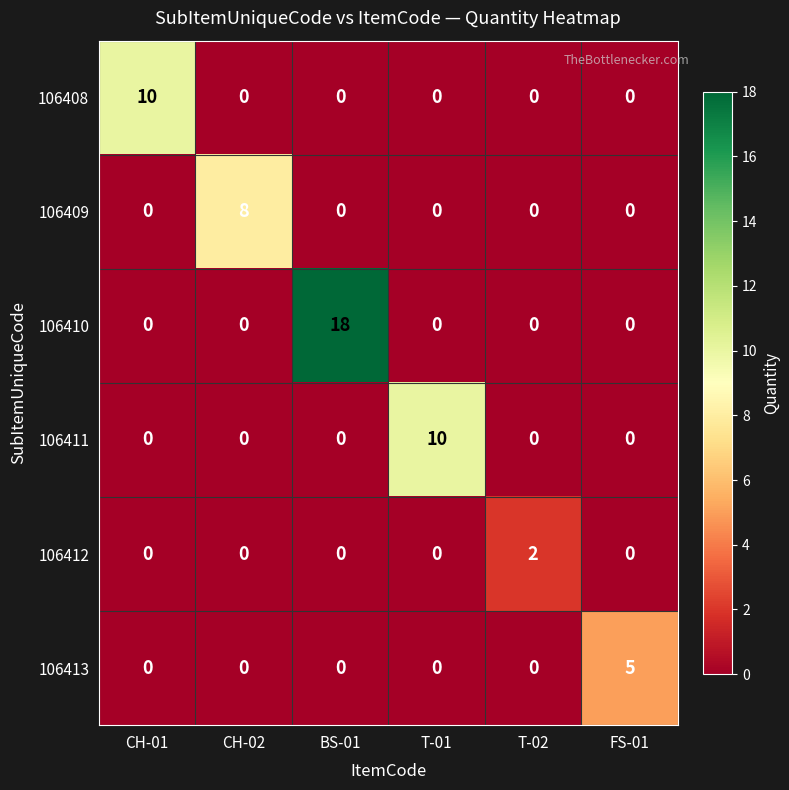

What is the sum of all 106408 values?

10